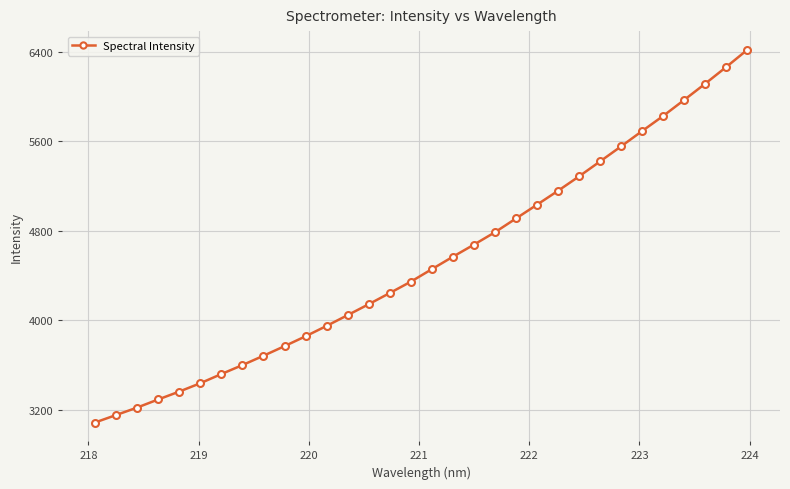

What is the difference between the maximum and minimum values?

3334.0